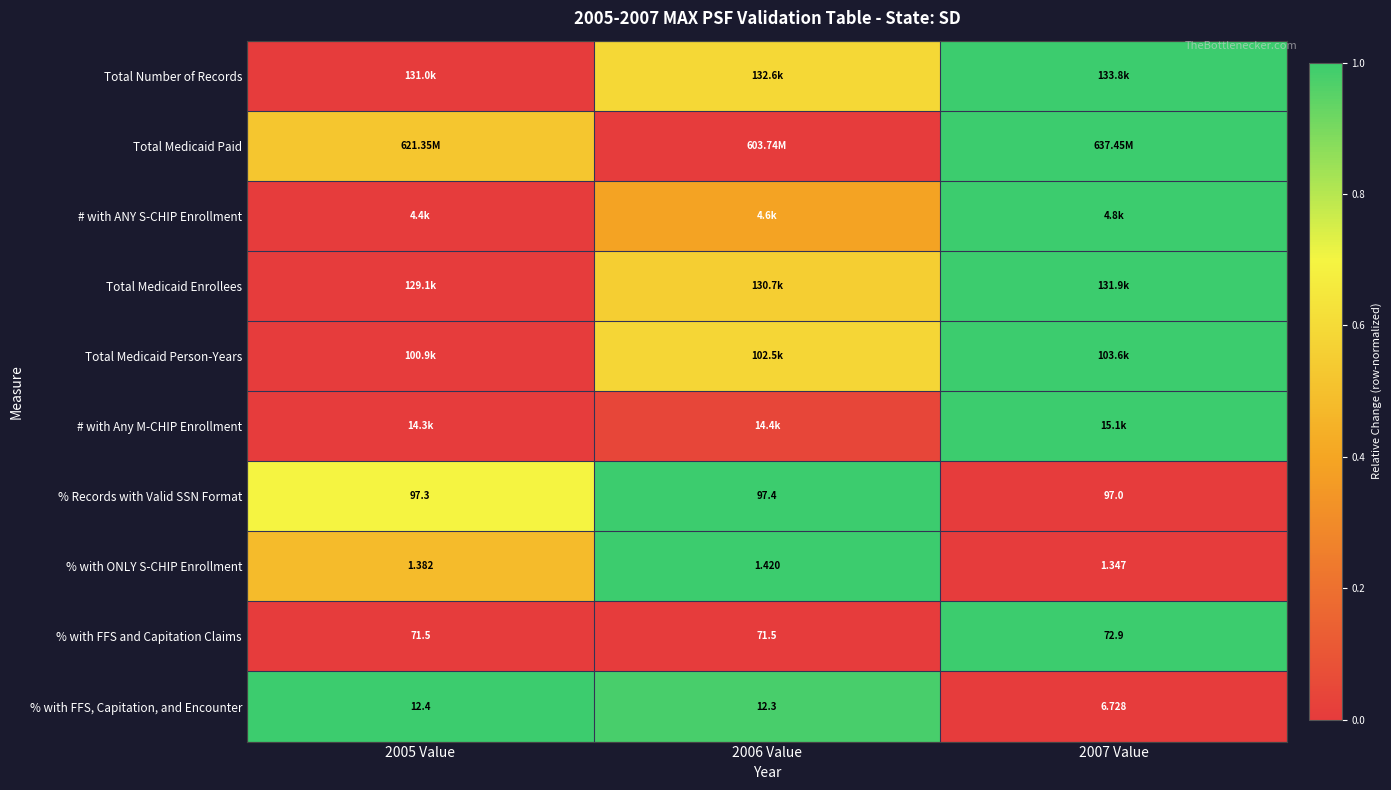

Where is % with ONLY S-CHIP Enrollment nearest to the value 0?

2007 Value